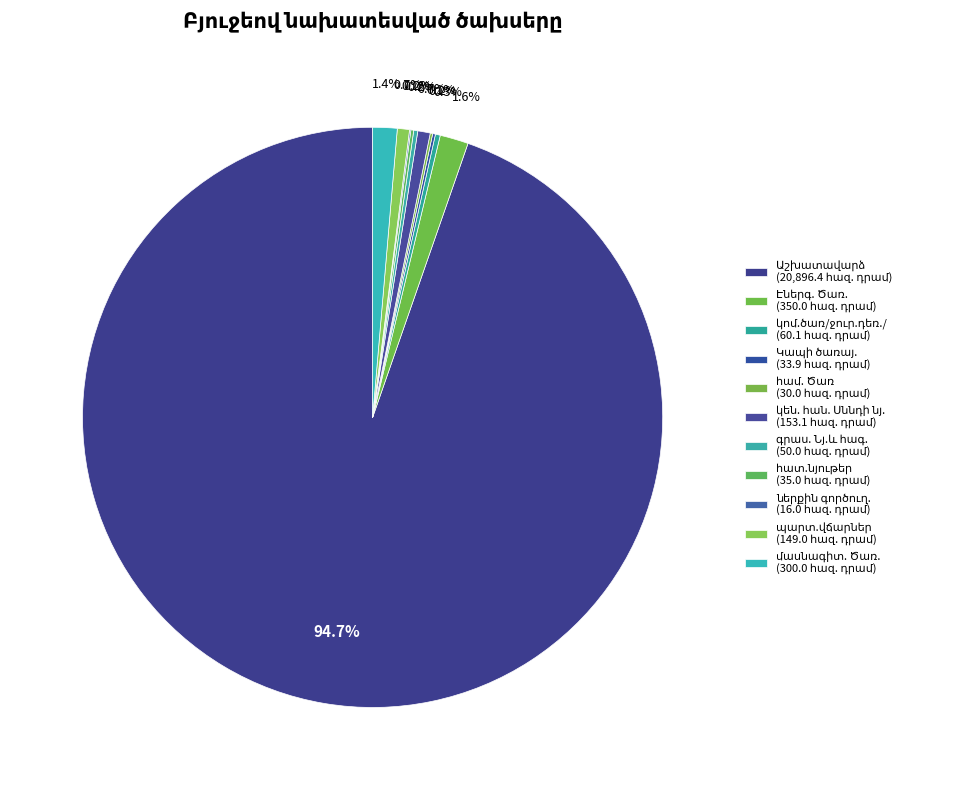

Is there a majority slice in this chart?

Yes